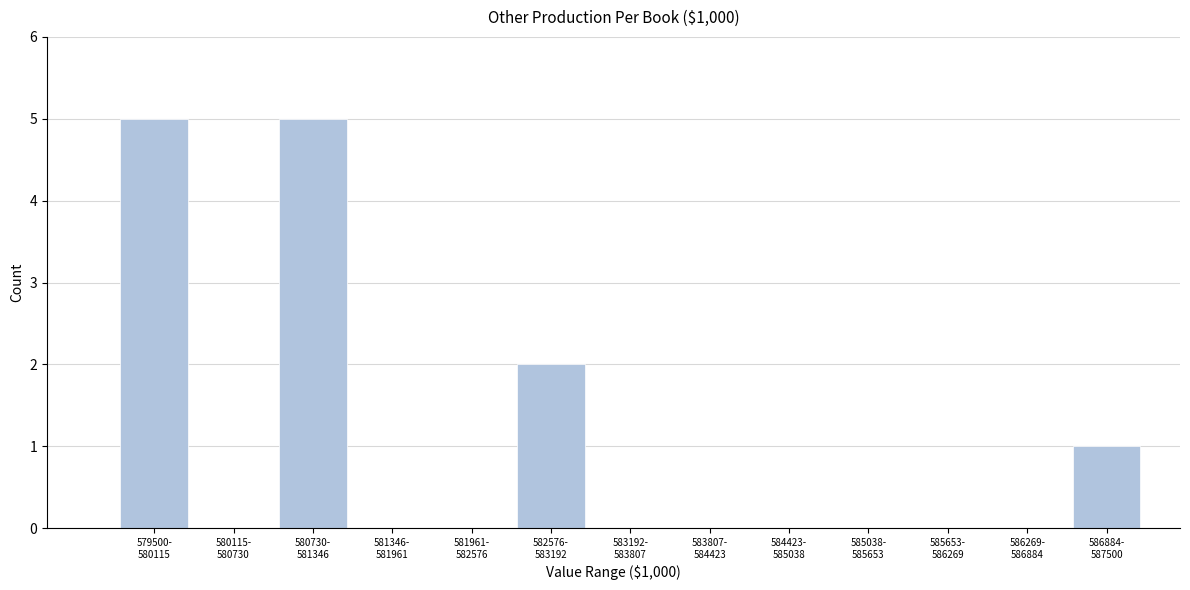

What is the sum of all values?

13